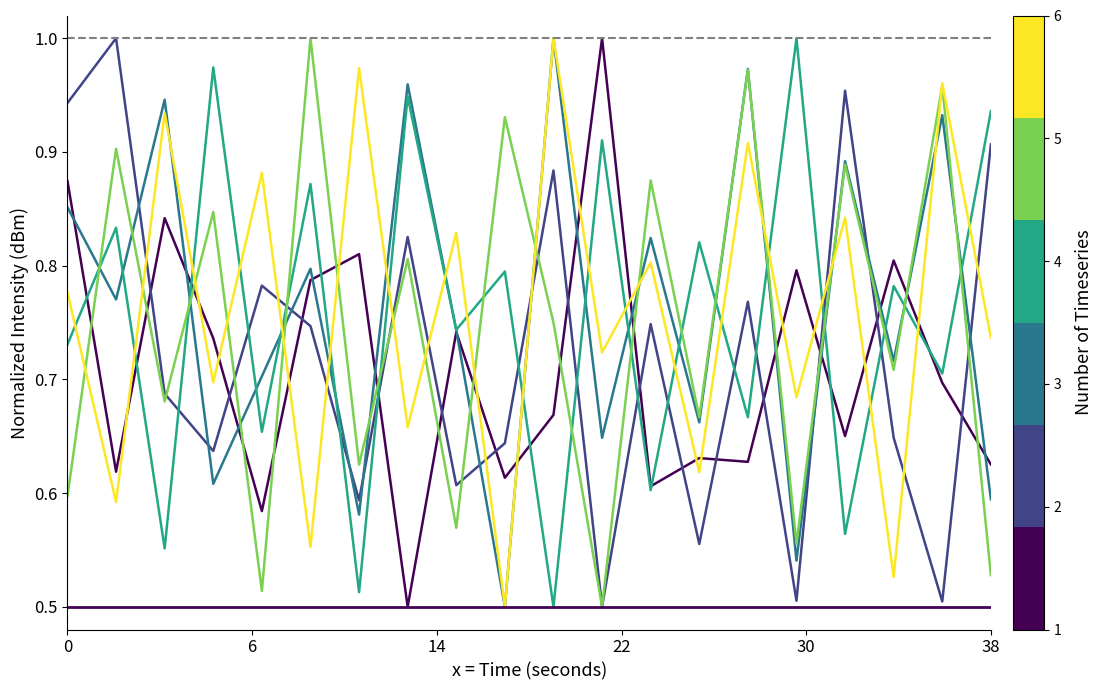

How many lines are shown in the chart?

6